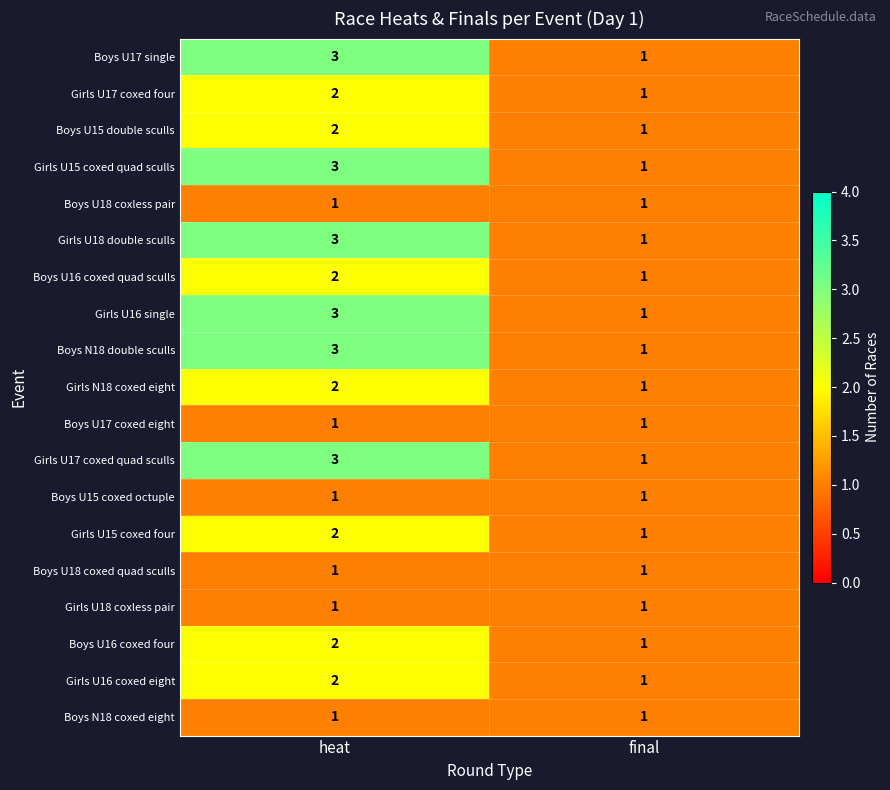

At which category is the sum across all series the highest?

heat